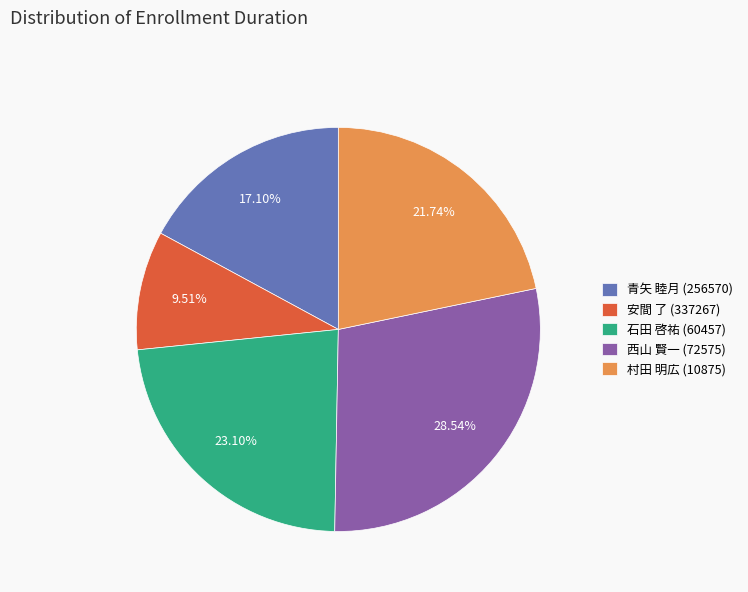

Rank the categories by value from lowest to highest.

安間 了 (337267), 青矢 睦月 (256570), 村田 明広 (10875), 石田 啓祐 (60457), 西山 賢一 (72575)